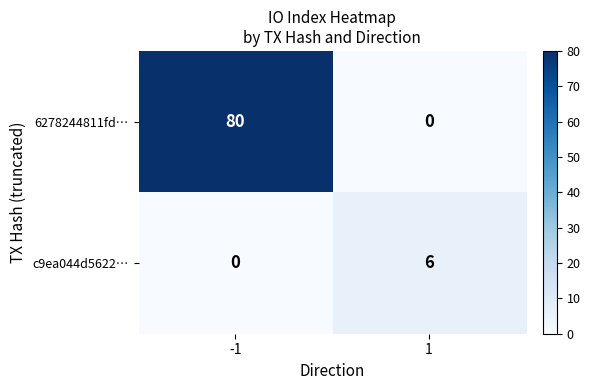

The value of 6278244811fd… at -1 is 80. True or false?

True